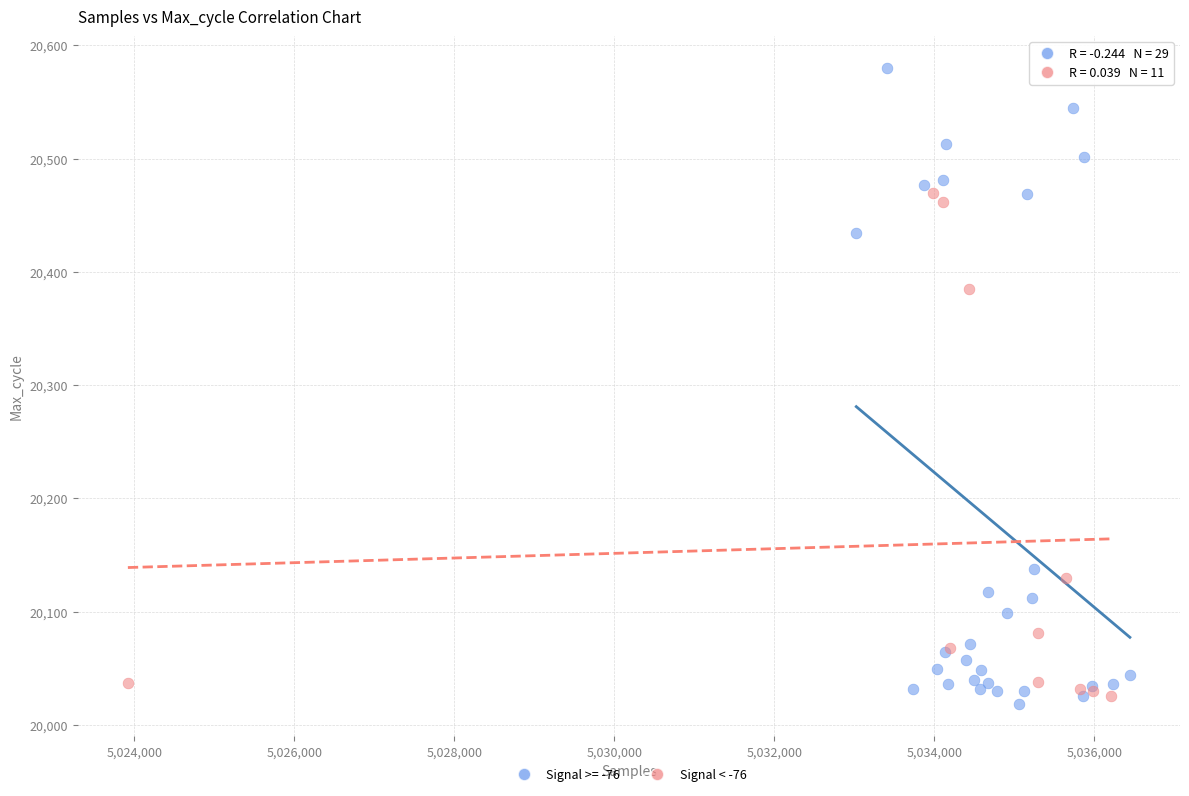

Which series reaches the maximum Y coordinate?

Signal >= -76